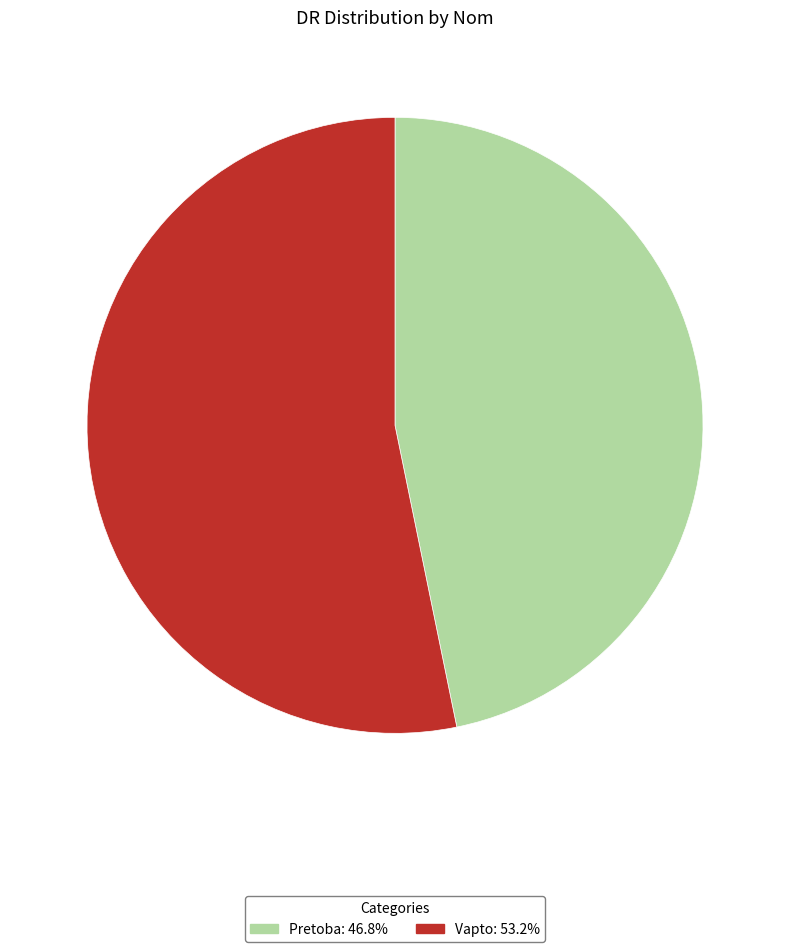

Is the sum of Vapto and Pretoba greater than half?

Yes